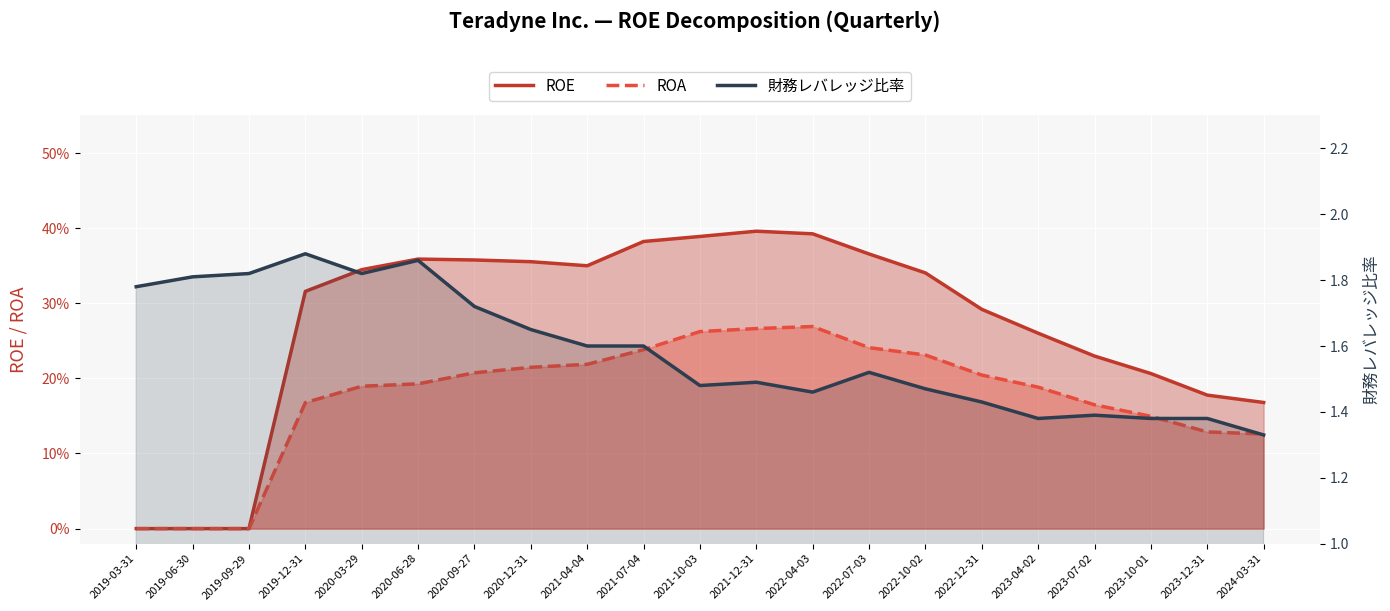

True or false: 財務レバレッジ比率 has a value of 1.9 at 2023-12-31.

False